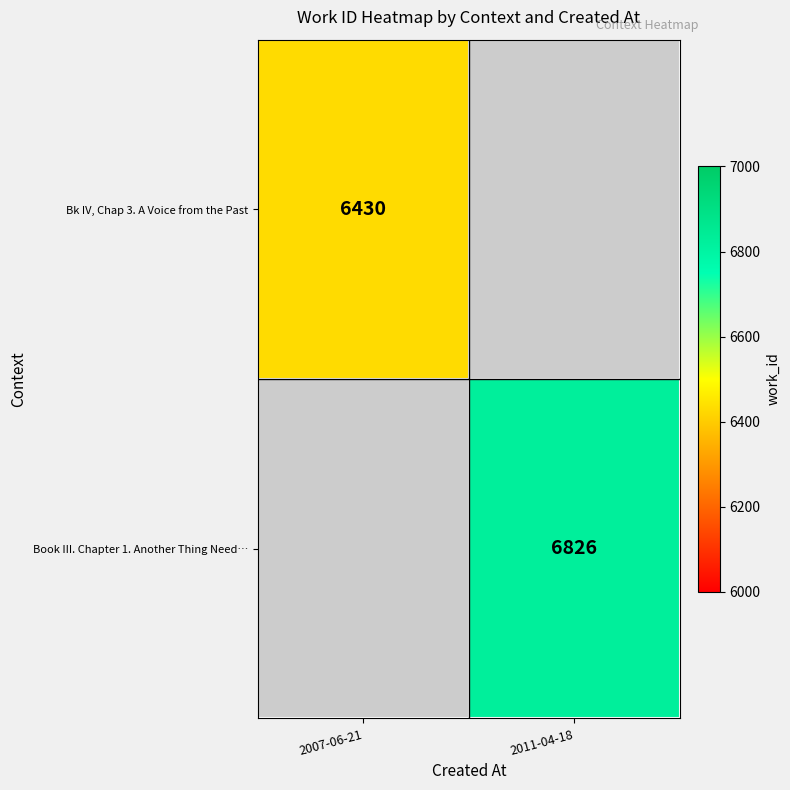

The Book III. Chapter 1. Another Thing Need… series shows 6826 at 2011-04-18. True or false?

True